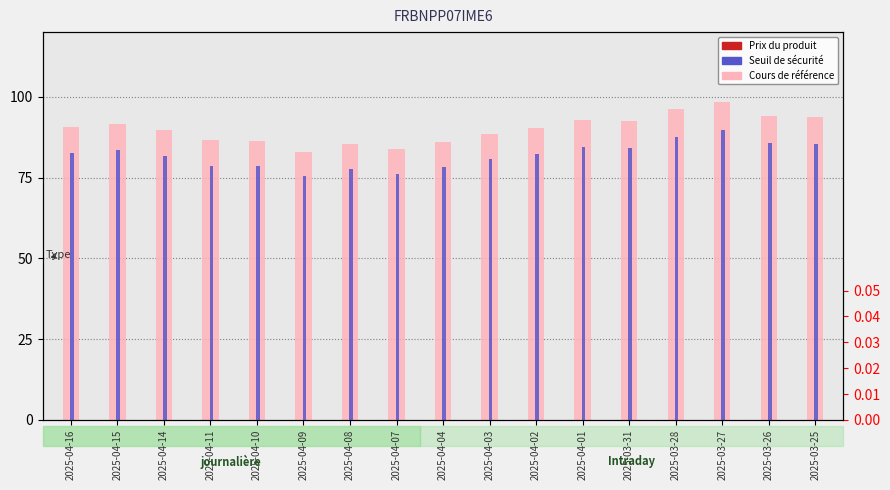

Is it true that Seuil de sécurité equals 89.6 at 2025-03-27?

True